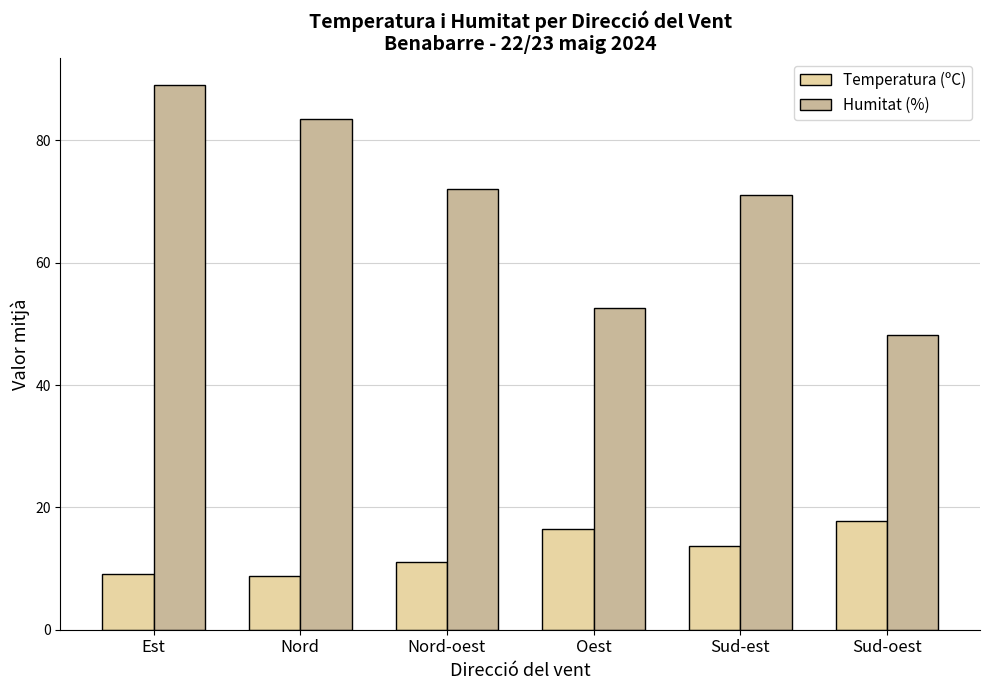

Rank the series by their average value, from highest to lowest.

Humitat (%), Temperatura (ºC)